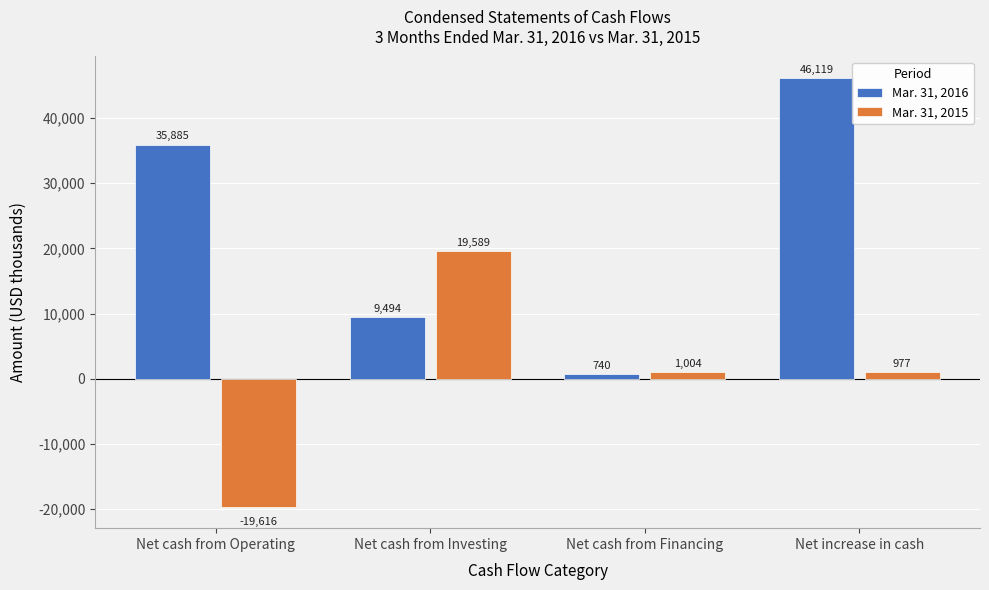

What is the value of the Mar. 31, 2015 bar at the 3rd from the left?

1004